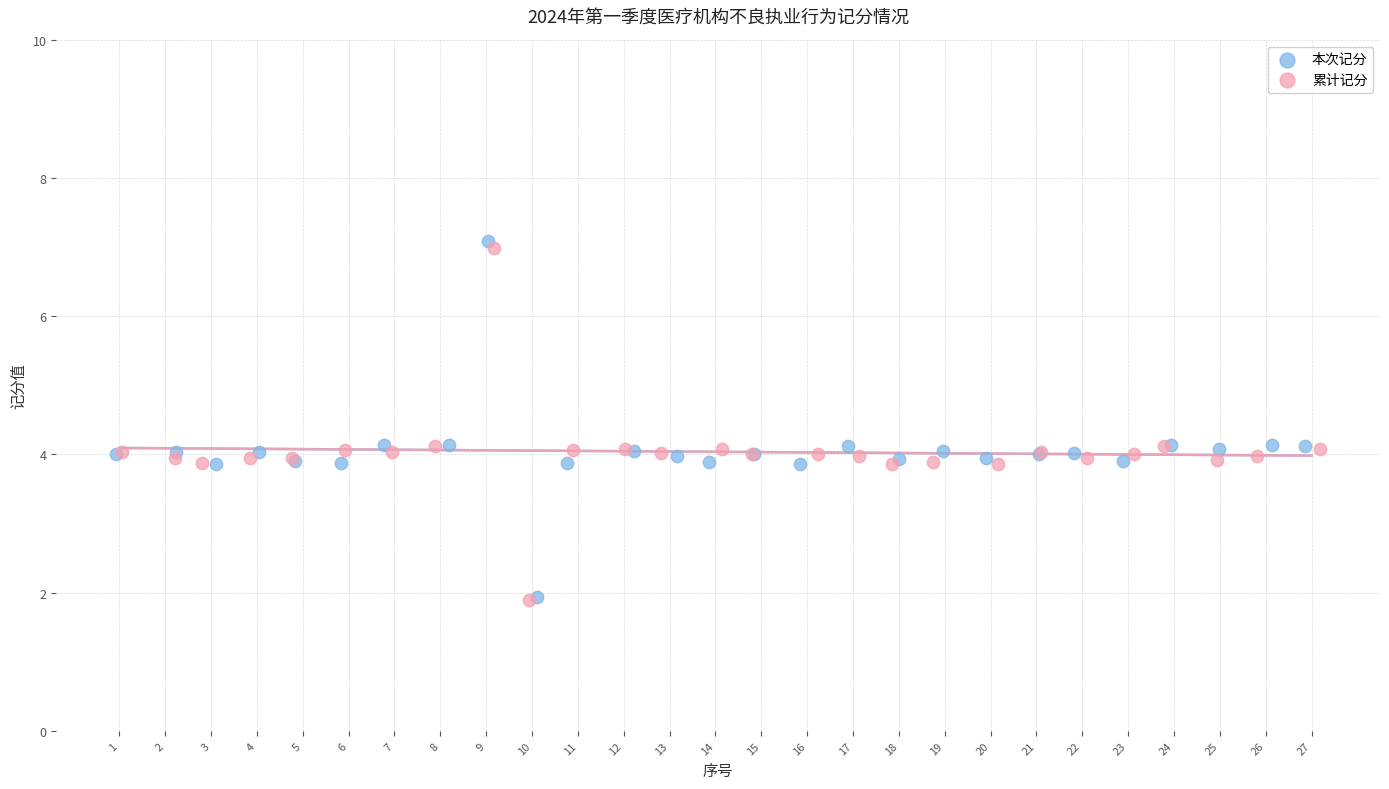

Which series has the widest spread of Y values?

本次记分